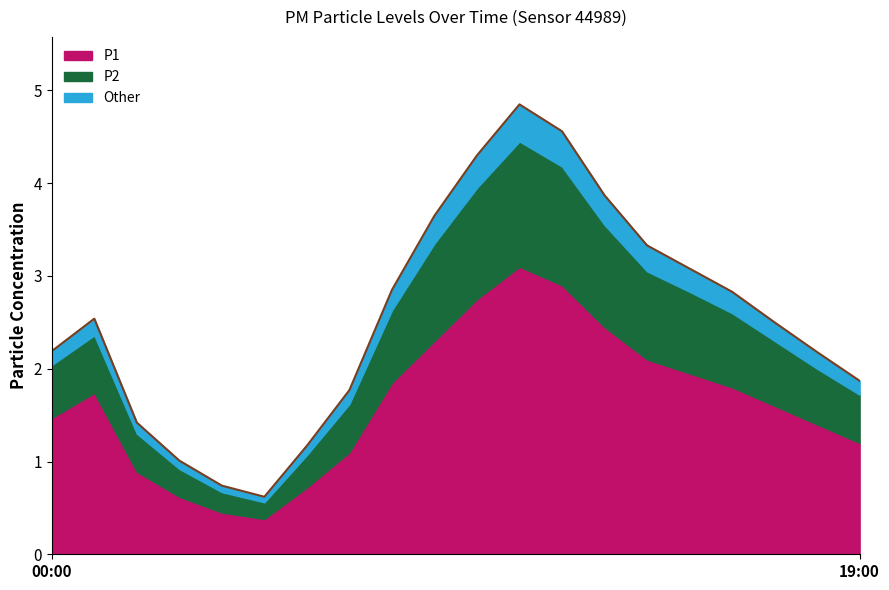

Reading right to left, list all the values displayed in this chart.

P1: 1.2	1.4	1.6	1.8	1.9	2.1	2.5	2.9	3.1	2.8	2.3	1.9	1.1	0.7	0.4	0.5	0.6	0.9	1.7	1.5
P2: 0.5	0.6	0.7	0.8	0.9	0.9	1.1	1.3	1.4	1.2	1.1	0.8	0.5	0.3	0.2	0.2	0.3	0.4	0.6	0.6
Other: 0.1	0.2	0.2	0.2	0.2	0.3	0.3	0.4	0.4	0.3	0.3	0.2	0.1	0.1	0.1	0.1	0.1	0.1	0.2	0.1